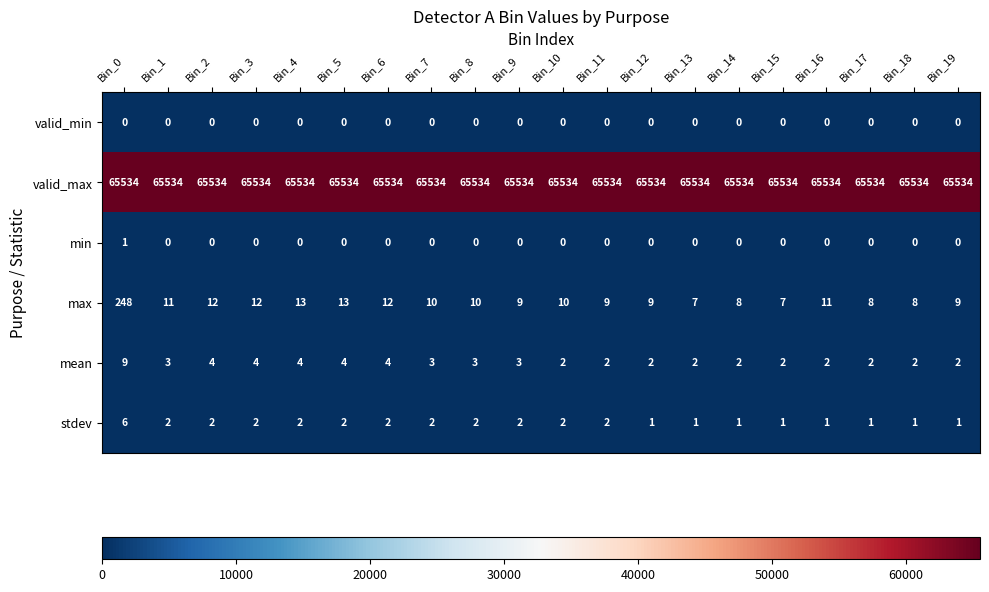

What is the total value across all series at Bin_9?

65548